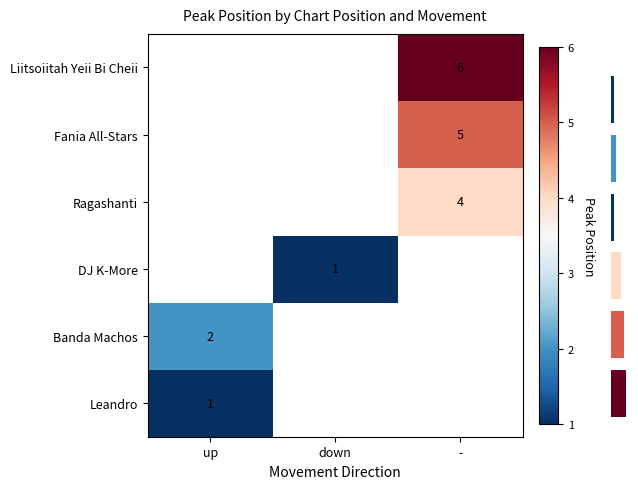

Is it true that DJ K-More equals 1 at down?

True